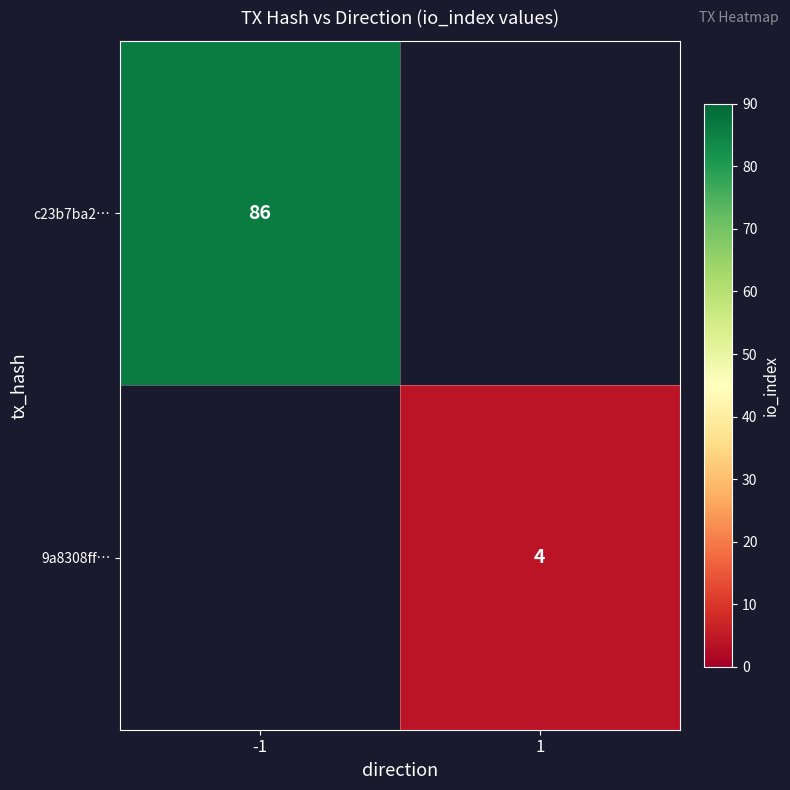

Which label corresponds to the smallest value in the chart?

1